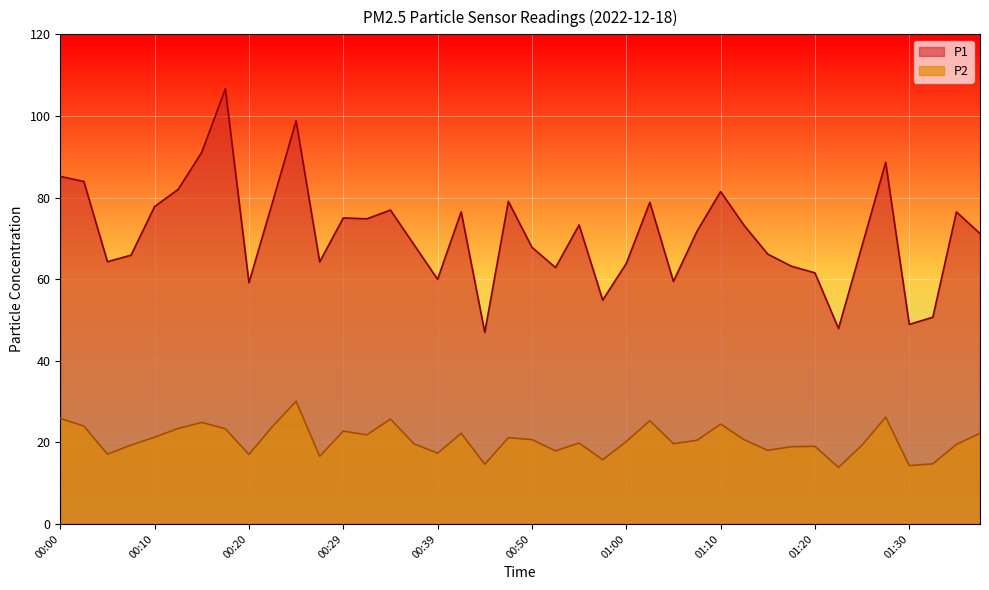

True or false: P1 has a value of 48.9 at 01:30.

True